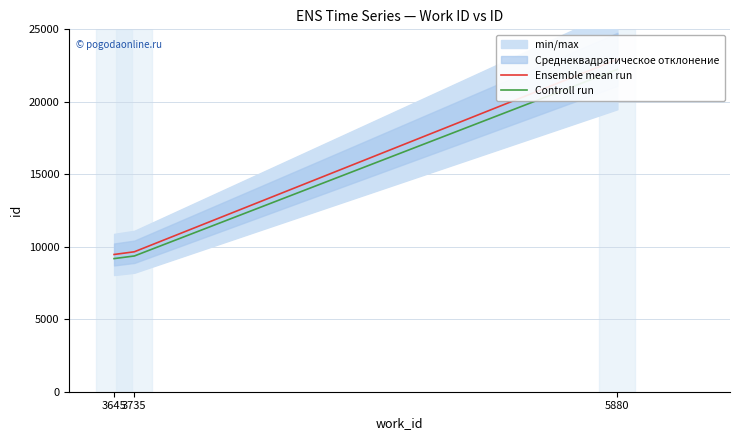

At how many categories does at least one series exceed 16497?

1